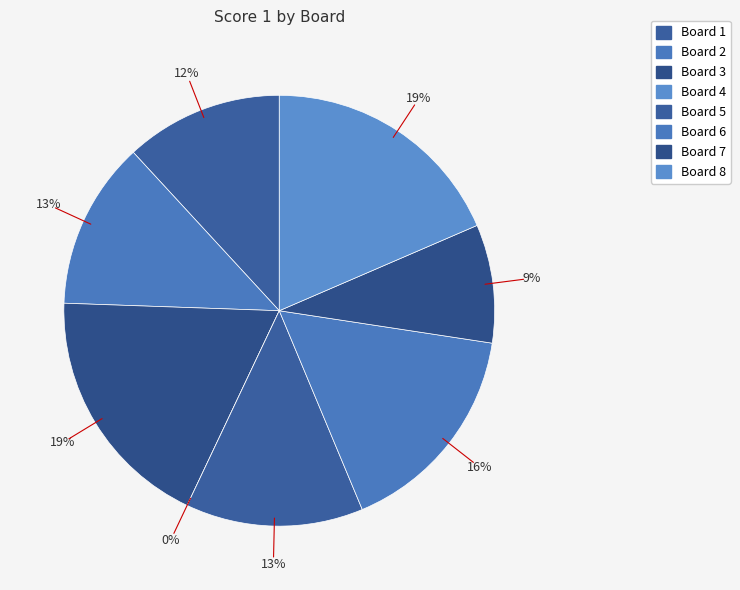

True or false: Board 1 accounts for 1% of the total.

False